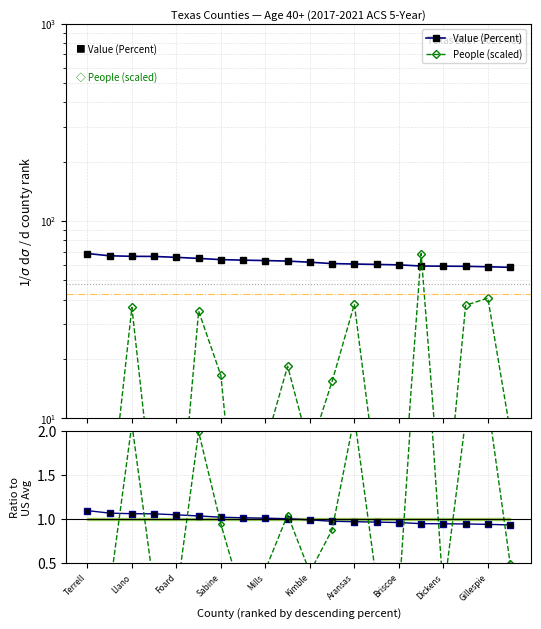

How many intersections are there between Value (Percent) and People (scaled)?

12